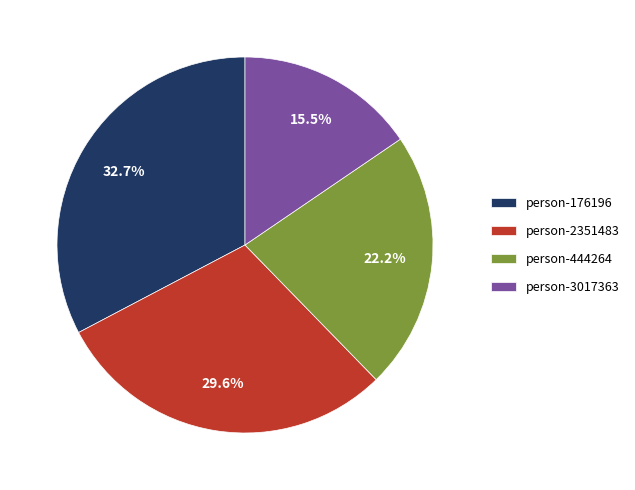

Which slice is the smallest?

person-3017363